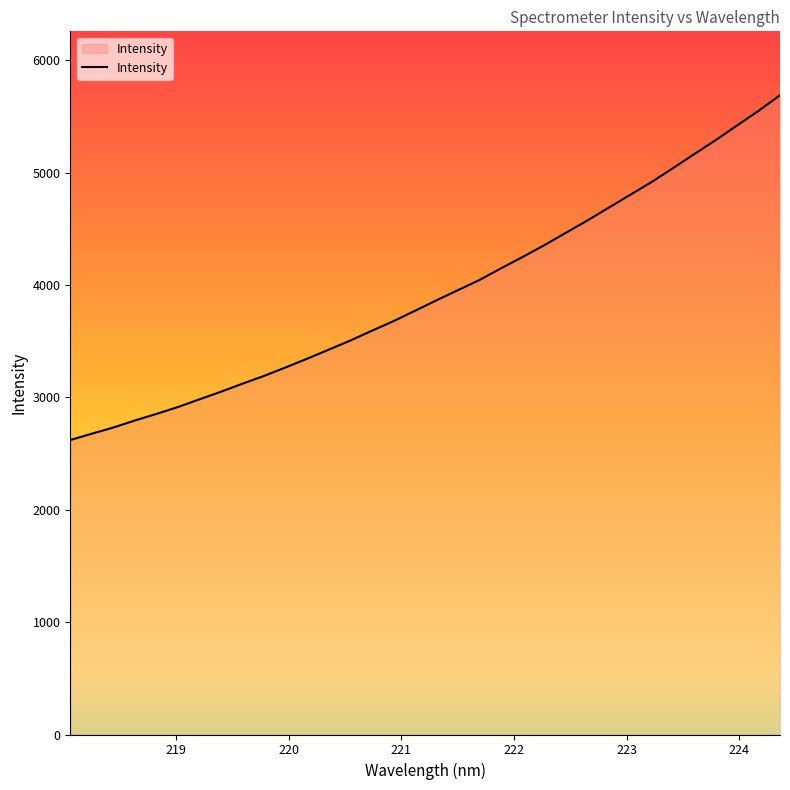

What is the difference between the maximum and minimum values?

3067.4